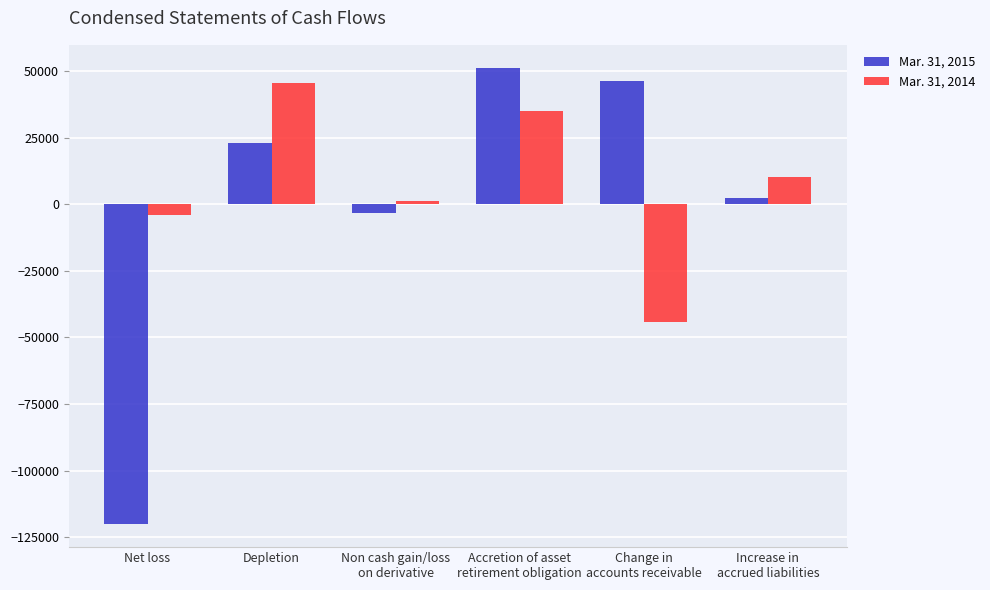

How many values in Mar. 31, 2014 are below zero?

2